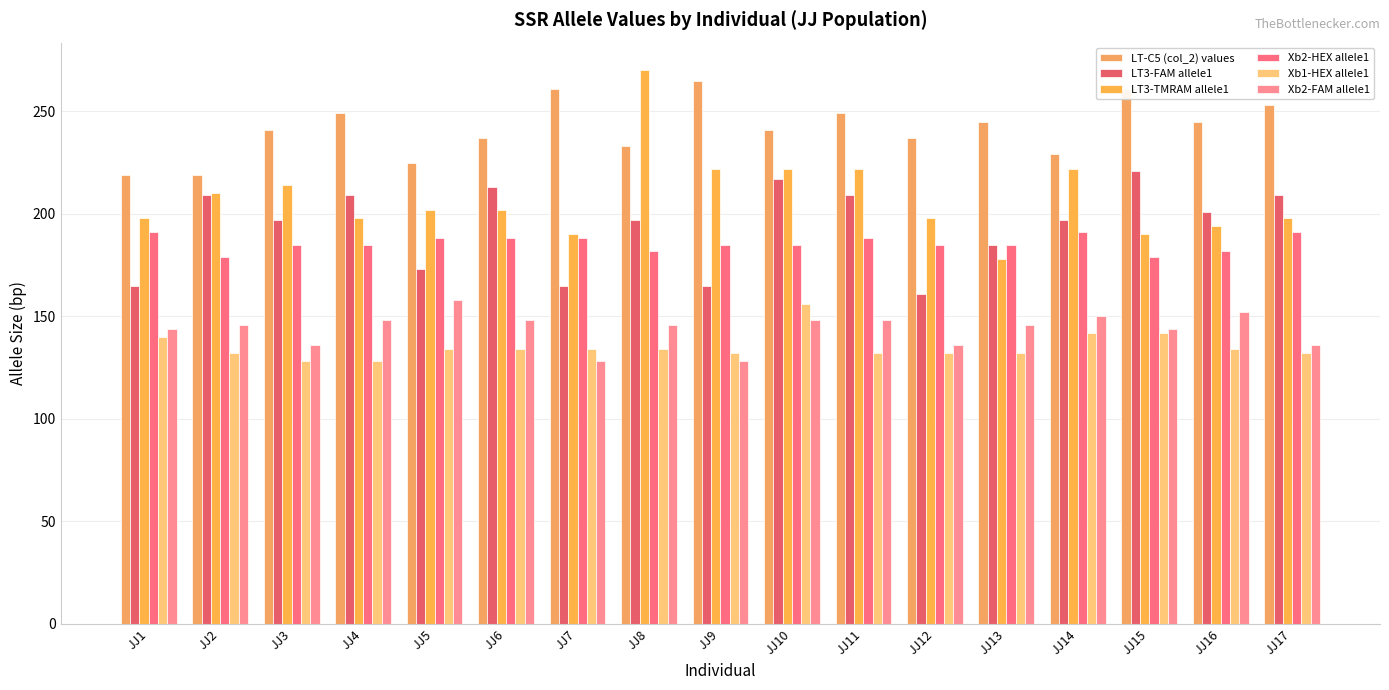

List the labels in order of LT3-TMRAM allele1 value, largest first.

JJ8, JJ9, JJ10, JJ11, JJ14, JJ3, JJ2, JJ5, JJ6, JJ1, JJ4, JJ12, JJ17, JJ16, JJ7, JJ15, JJ13